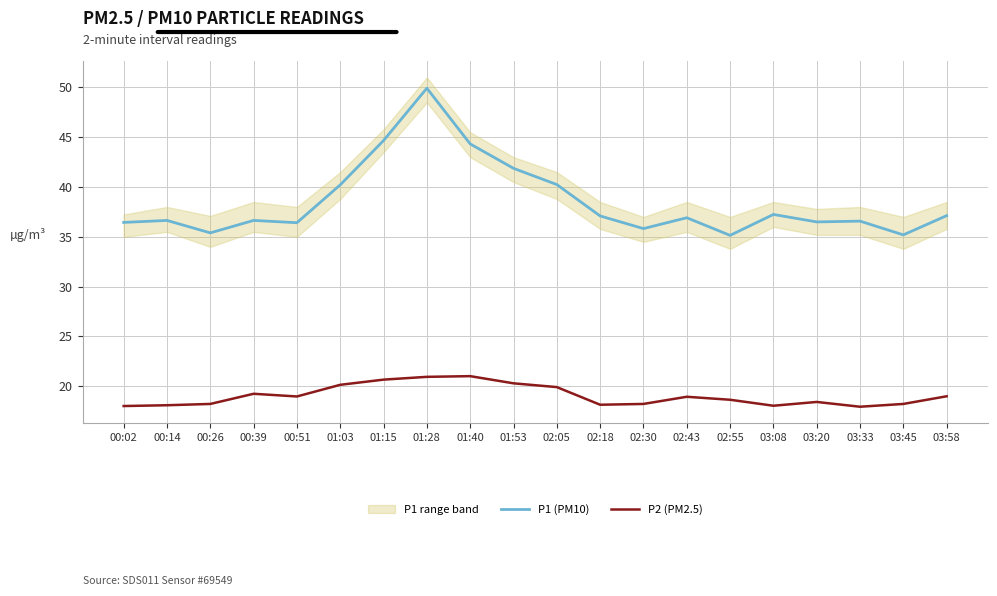

Reading left to right, transcribe all the data shown in this chart.

P1 (PM10): 36.5	36.6	35.4	36.6	36.4	40.2	44.7	49.9	44.3	41.9	40.2	37.1	35.8	36.9	35.1	37.2	36.5	36.6	35.2	37.1
P2 (PM2.5): 18.0	18.1	18.2	19.2	19.0	20.1	20.7	20.9	21.0	20.3	19.9	18.1	18.2	18.9	18.6	18.1	18.4	17.9	18.2	19.0